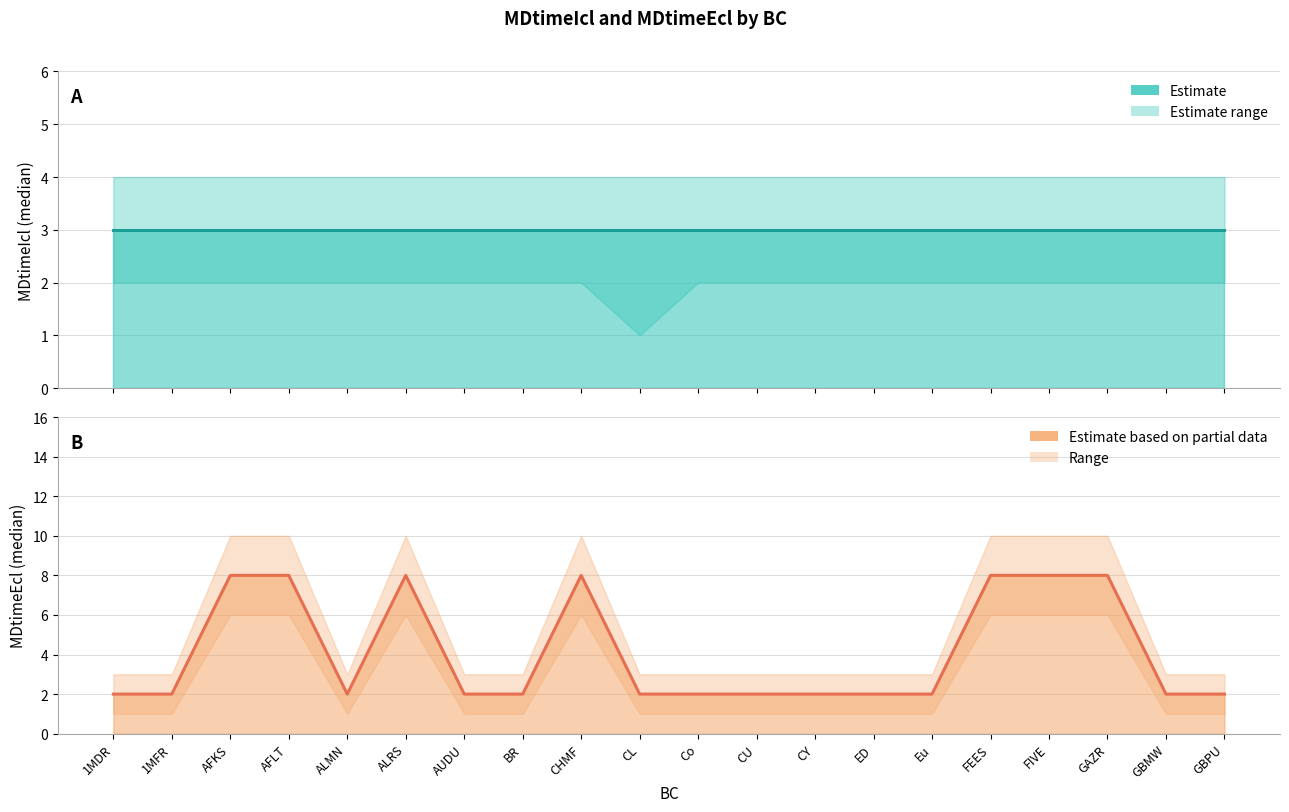

List the series in order of their overall mean, highest first.

MDtimeEcl (estimate), MDtimeIcl (estimate)